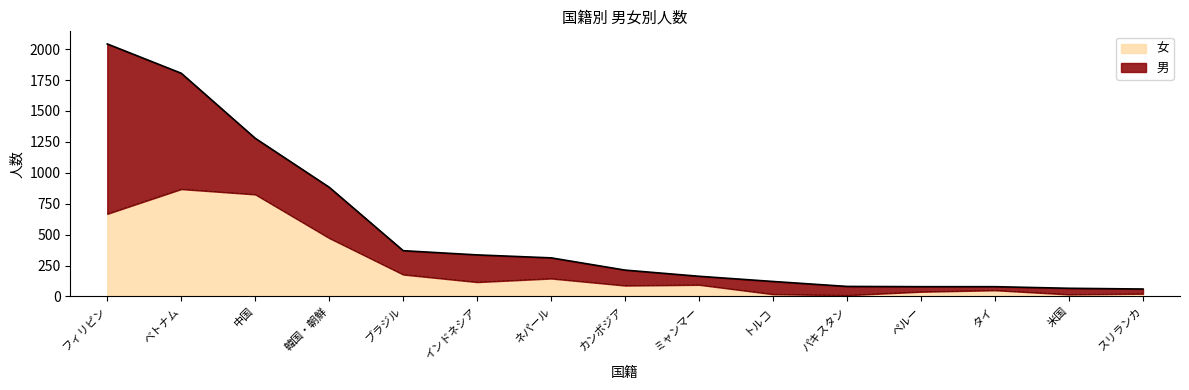

How many data points does each series have?

15